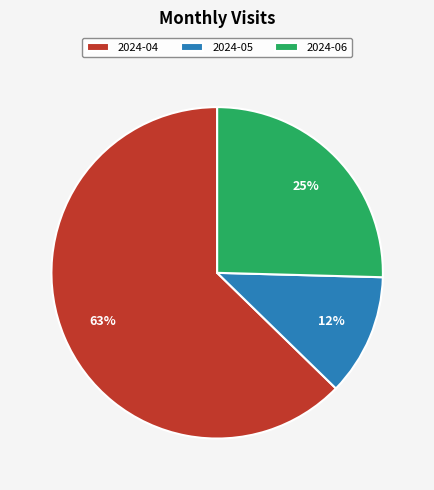

Which category has the biggest portion of the pie?

2024-04